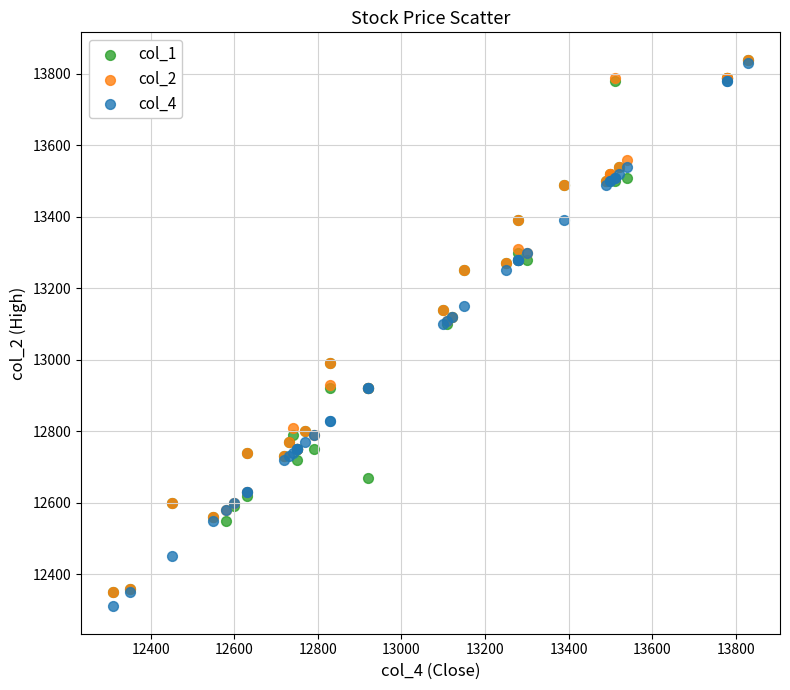

What are all the series names shown in the legend?

col_1, col_2, col_4